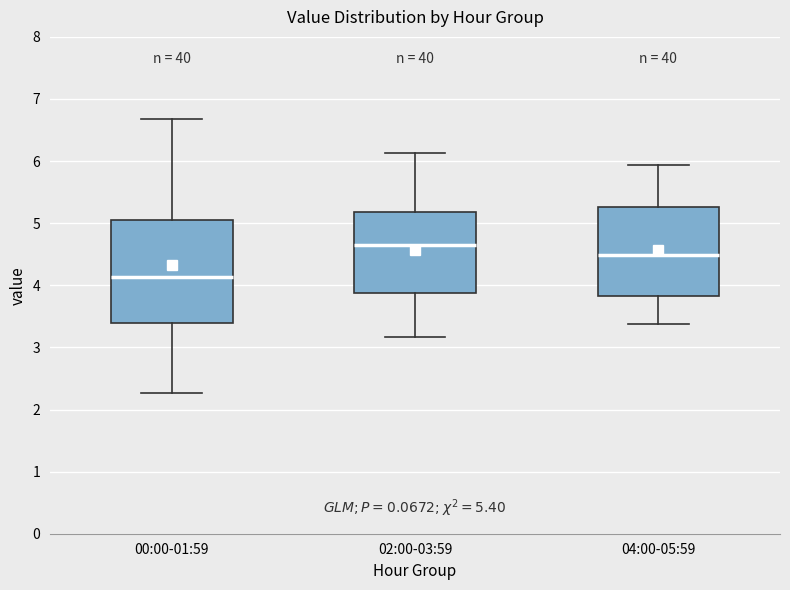

Which box's median line is the lowest?

00:00-01:59